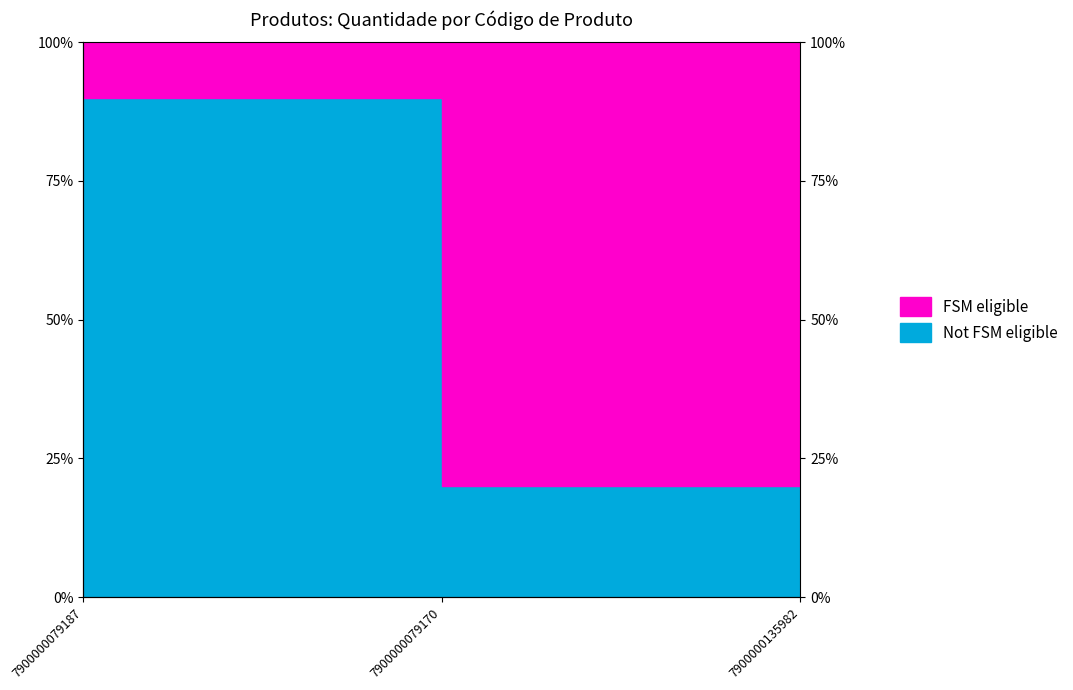

What is the approximate value at 7900000079187, to the nearest 10?

90